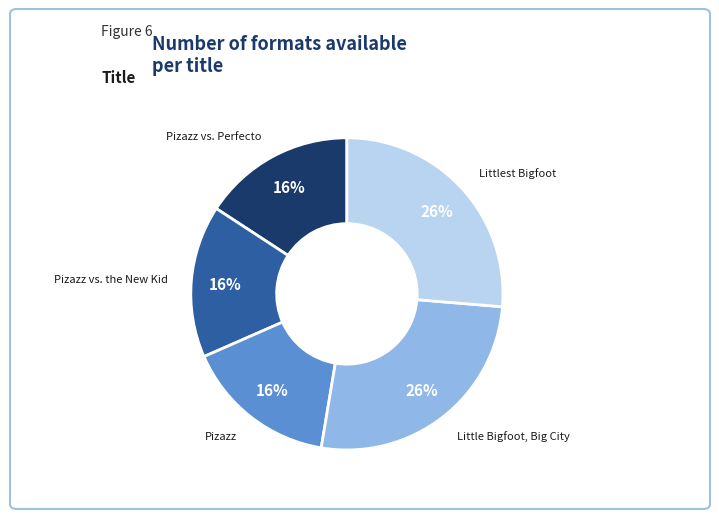

What percentage is the Pizazz vs. Perfecto slice, to the nearest percent?

16%